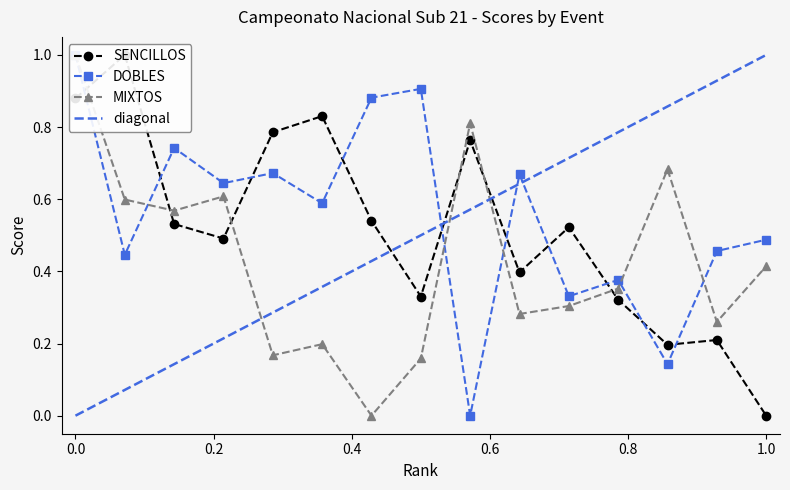

How many SENCILLOS values are between 0 and 1?

15